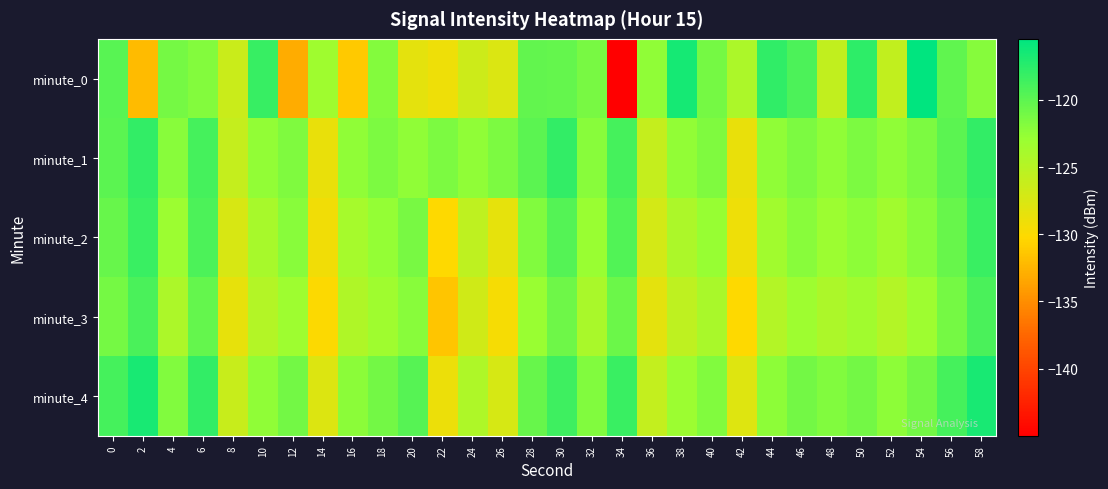

What is the difference between the highest and lowest values at 56?

2.3